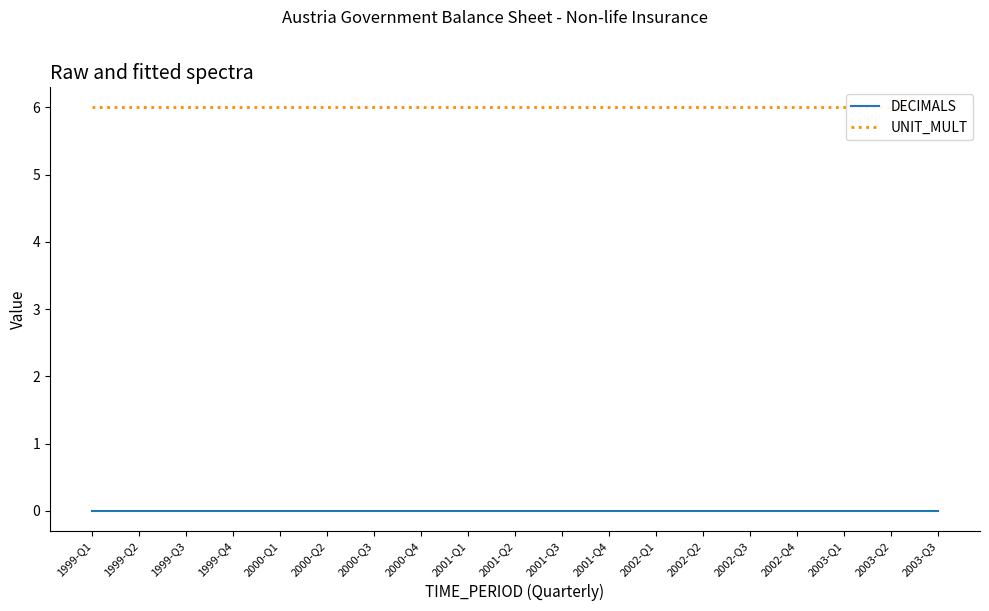

Rank the series by their maximum value, from highest to lowest.

UNIT_MULT, DECIMALS